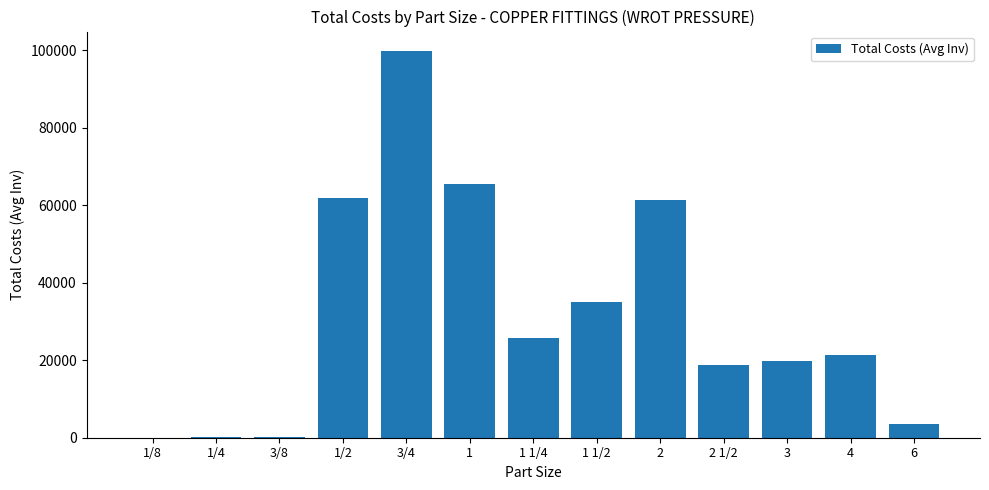

What is the greatest value displayed?

99824.5